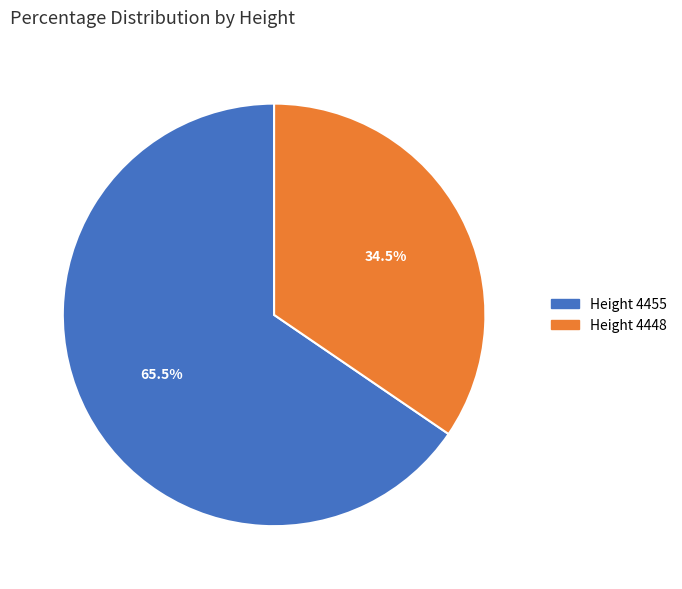

Approximately how many times larger is the value at Height 4455 compared to Height 4448?

1.9